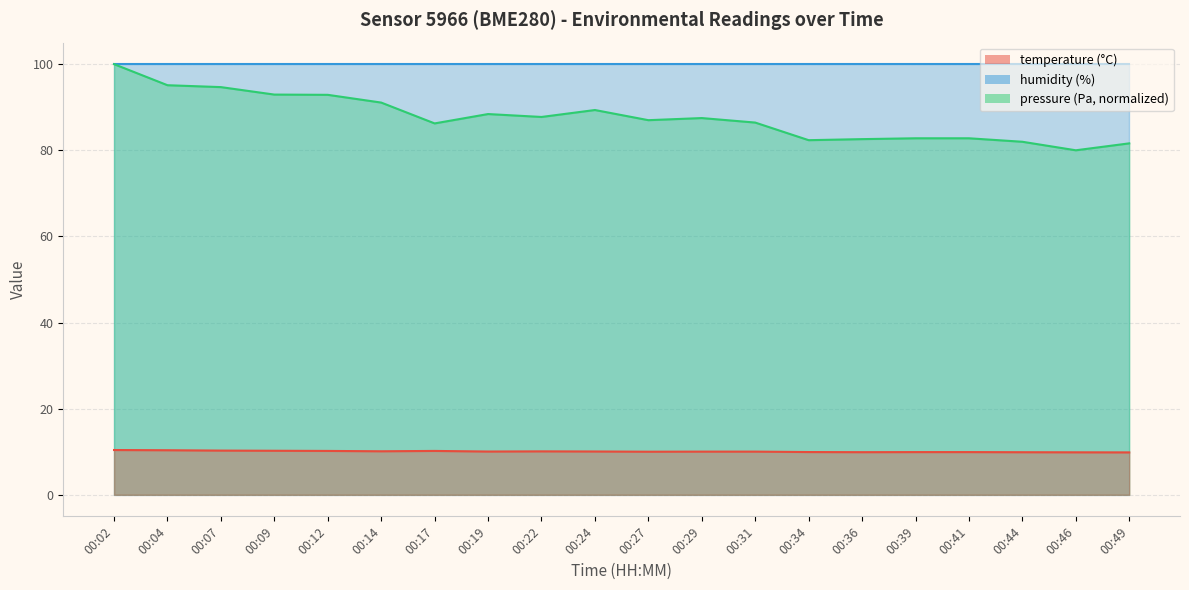

At which label does pressure_norm first exceed 87?

00:02